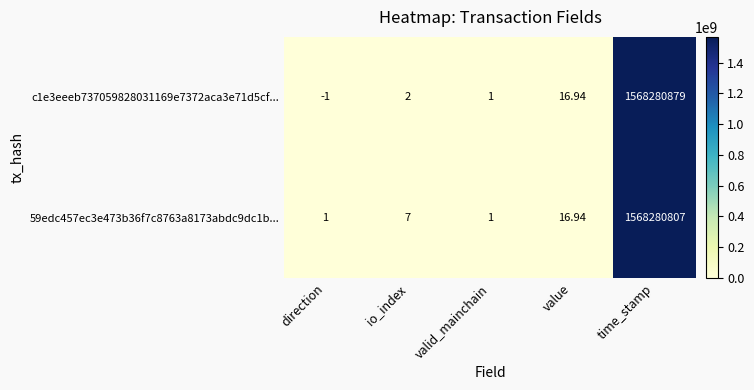

Rank the series by their maximum value, from lowest to highest.

59edc457ec3e473b36f7c8763a8173abdc9dc1b..., c1e3eeeb737059828031169e7372aca3e71d5cf...